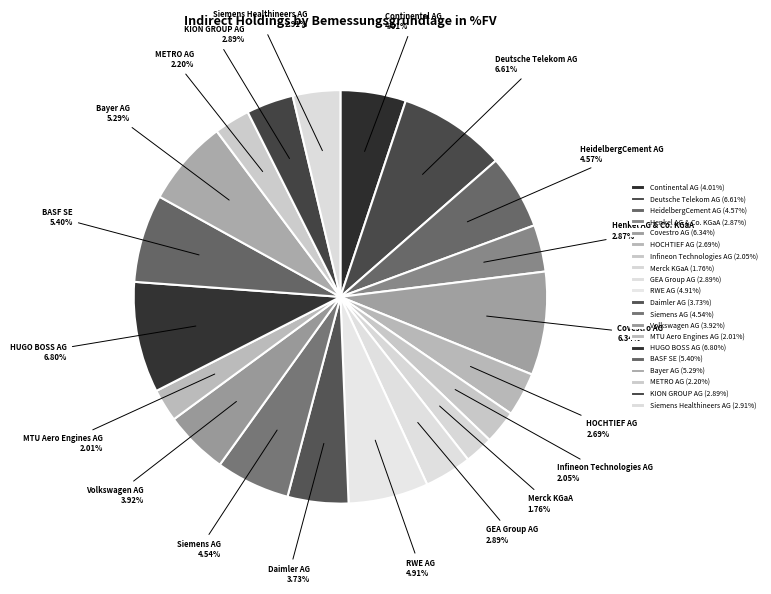

What is the change in value from Henkel AG & Co. KGaA to Daimler AG?

+0.9